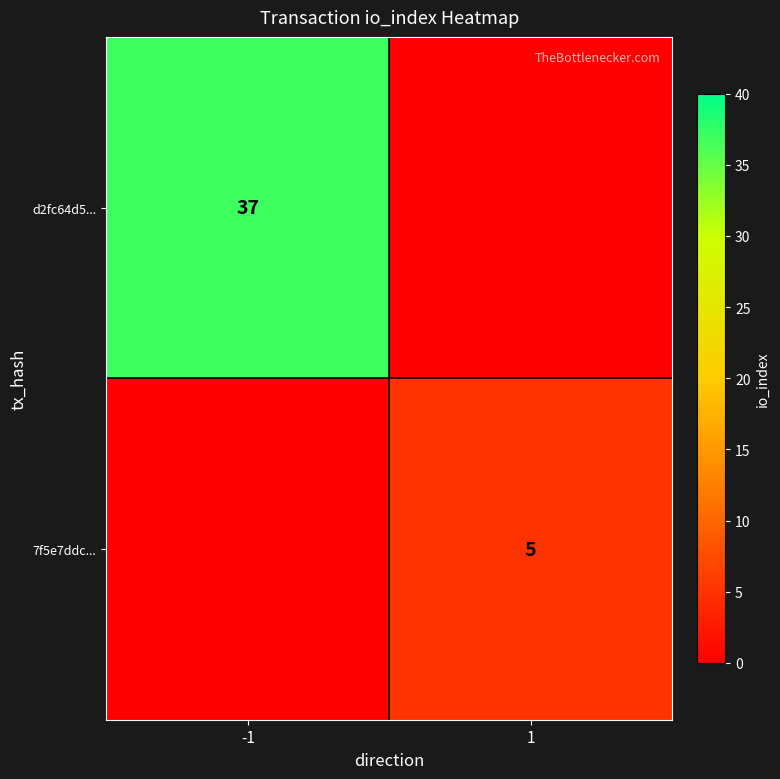

True or false: 7f5e7ddc... has a value of 5 at 1.

True